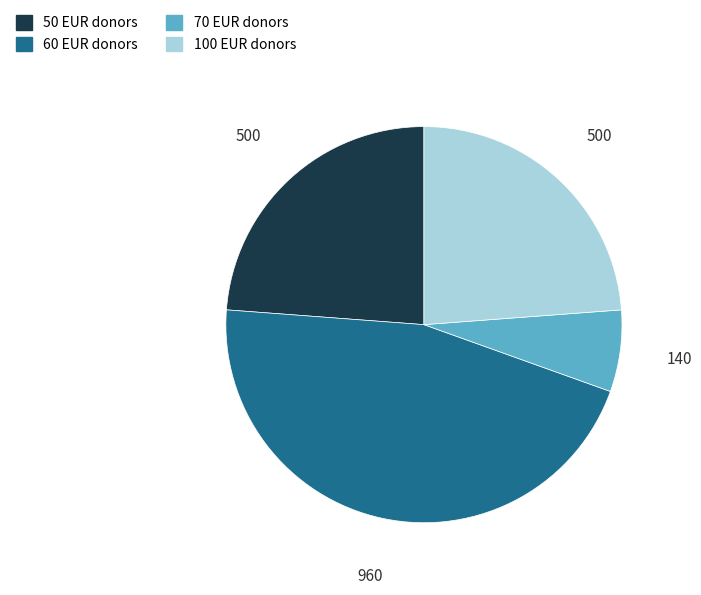

Is there a majority slice in this chart?

No